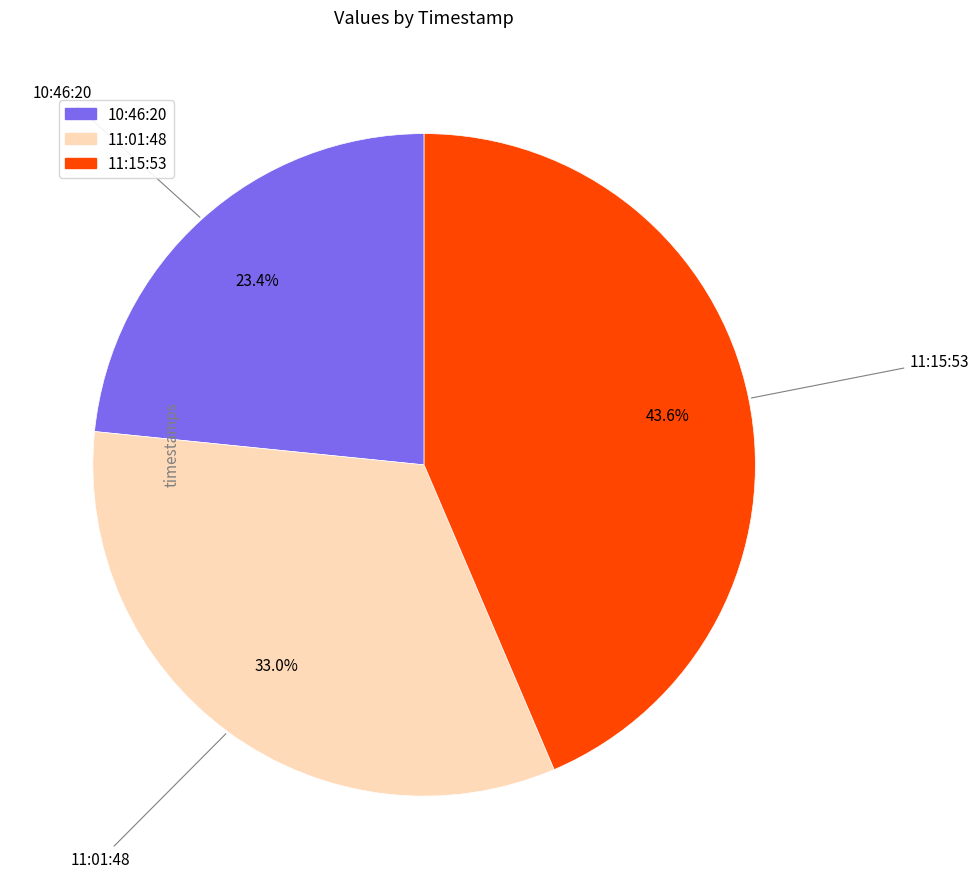

Is there any slice that represents more than half of the pie?

No